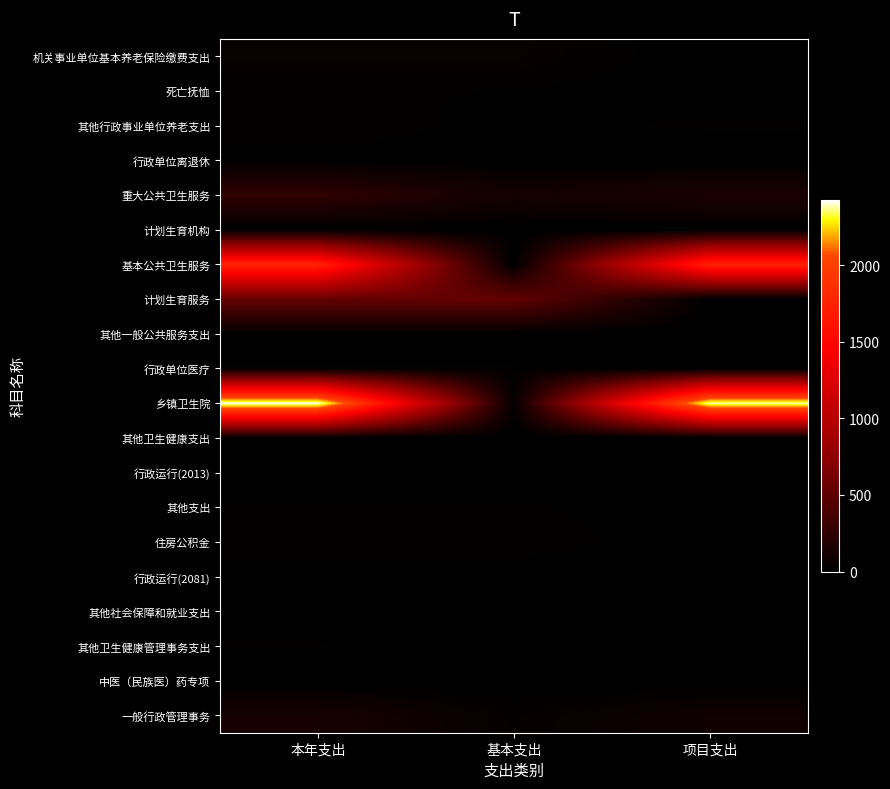

Which series changed the most between 基本支出 and 项目支出?

乡镇卫生院